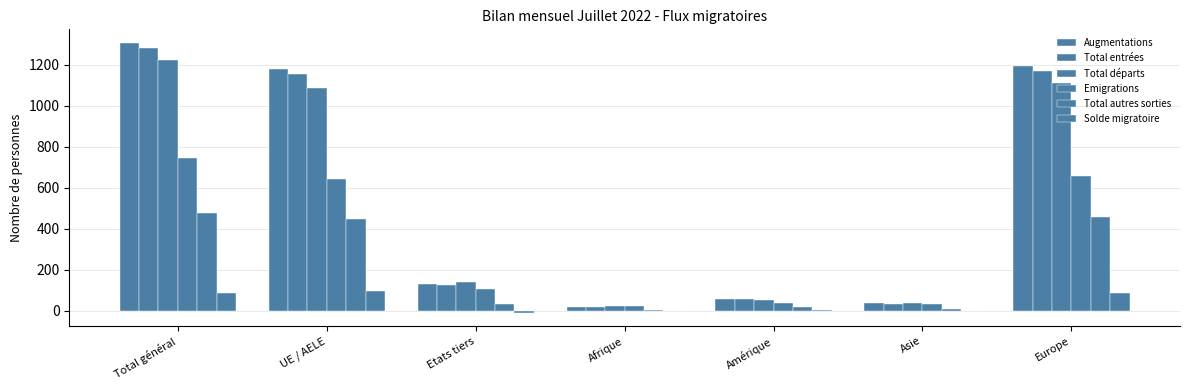

How many groups of bars are there?

7